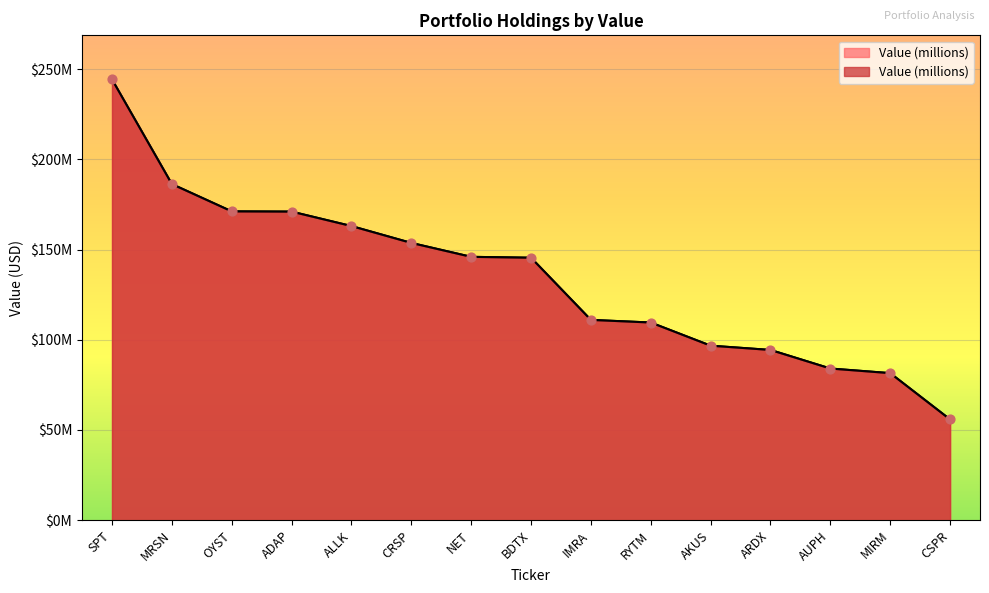

What is the ratio of the value at OYST to the value at ADAP?

1.0